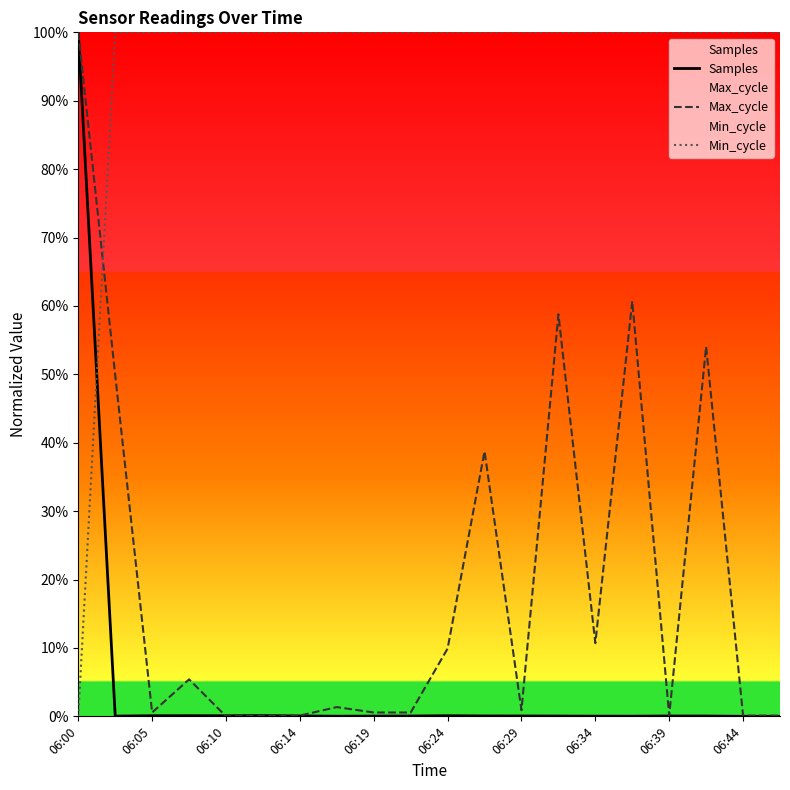

Count the number of categories in the chart.

20